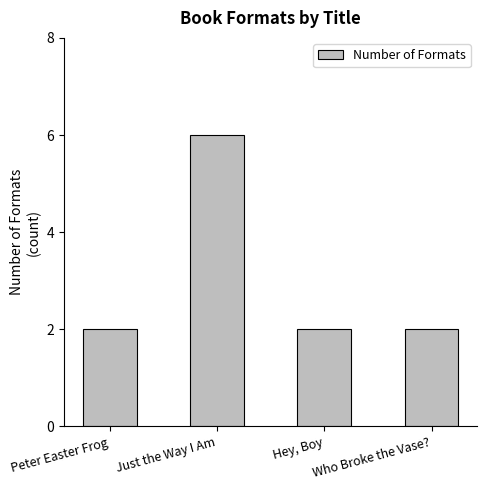

What position from the right is Who Broke the Vase??

1